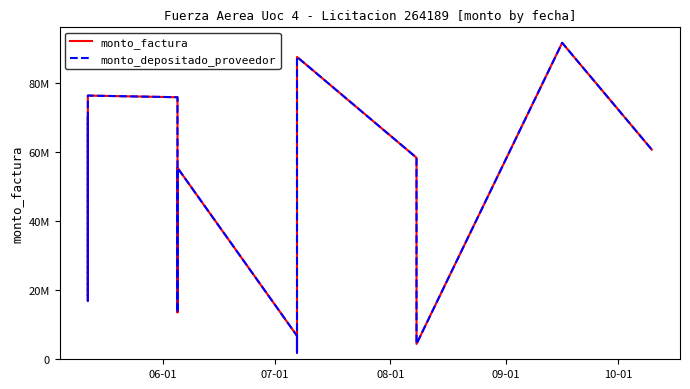

Reading left to right, what are all the values shown in this chart?

monto_factura: 70080000	17000000	75920000	76398880	75920000	17000000	13606600	55480000	6800000	1950250	87600000	87600000	58400000	4431750	91684120	60736000
monto_depositado_proveedor: 70080000	17000000	75920000	76398880	75920000	17000000	13606600	55480000	6800000	1950250	87600000	87600000	58400000	4431750	91684120	60736000